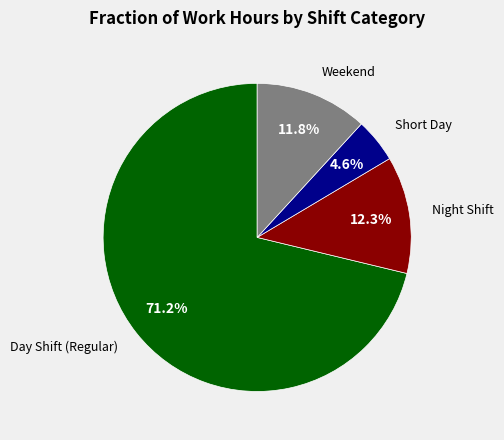

Do Night Shift and Short Day together represent more than half of the pie?

No